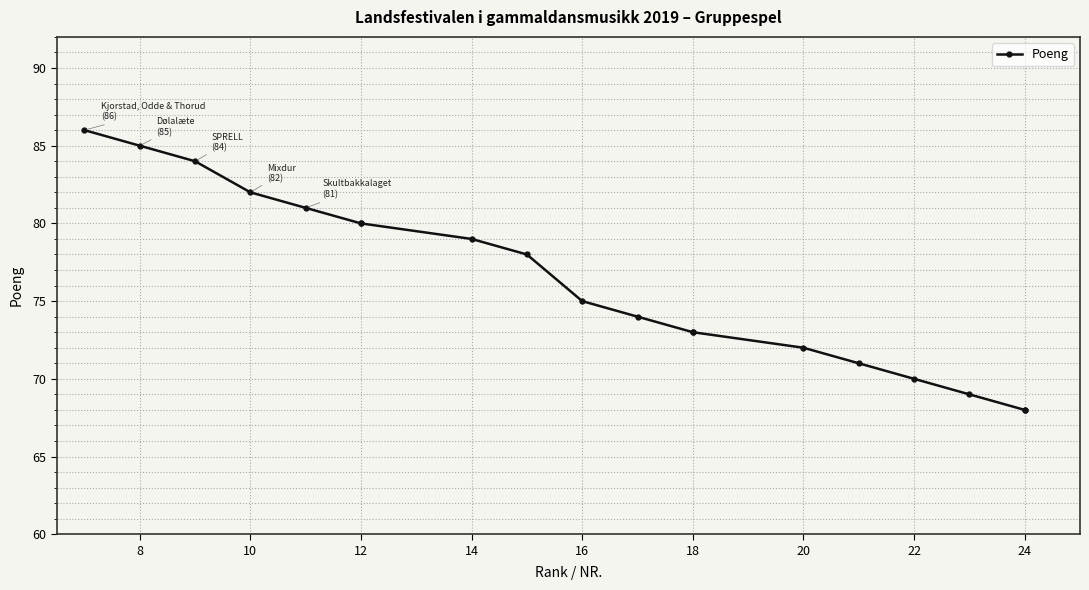

Is it true that the value at 12 is 26?

False